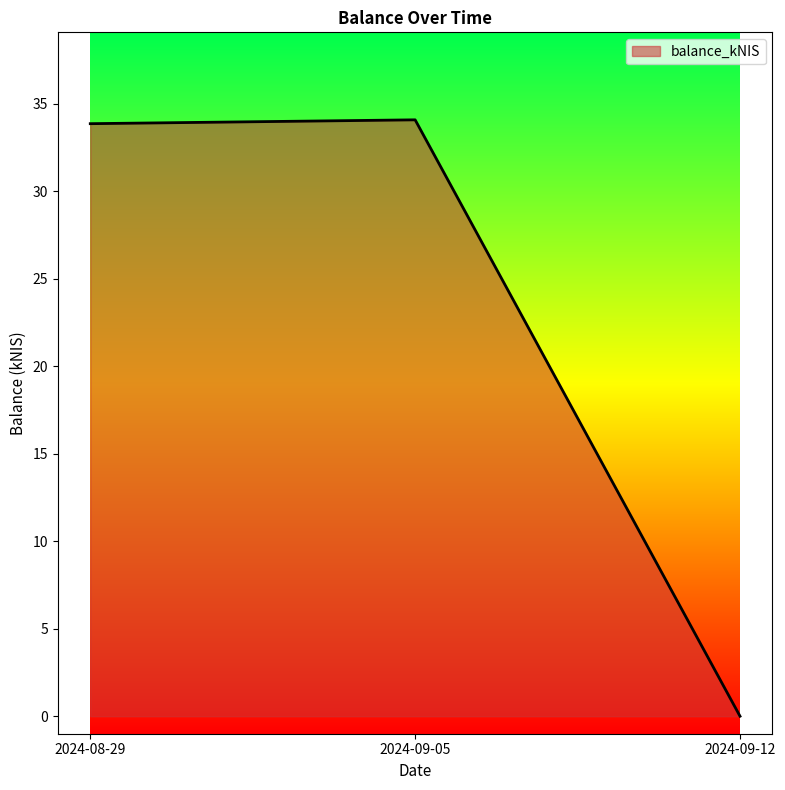

What is the average value?

22.6